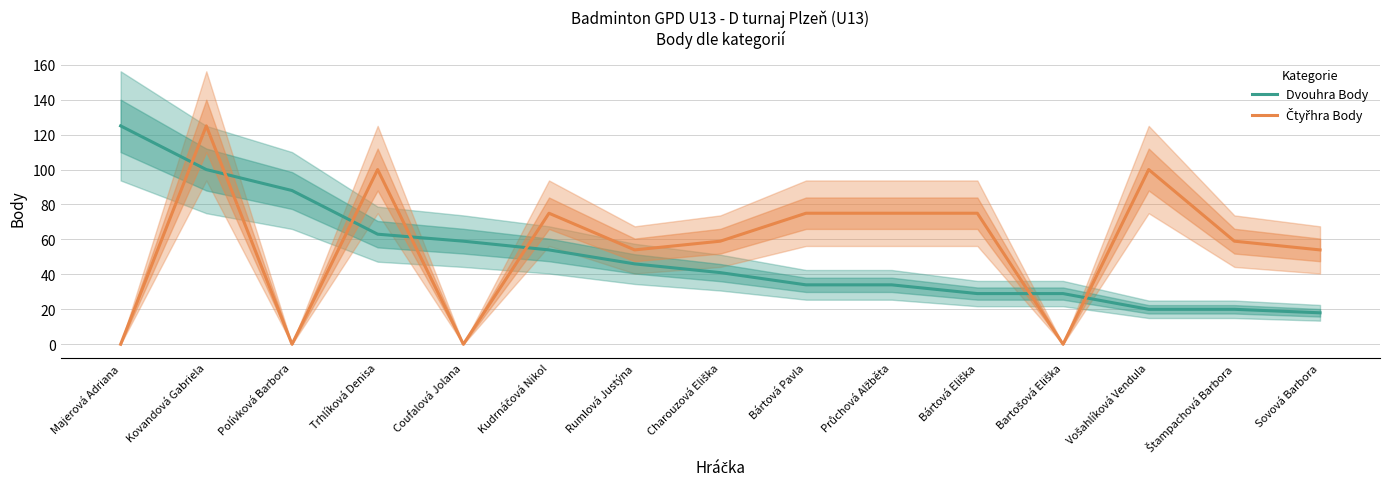

What is the maximum value for Čtyřhra Body?

125